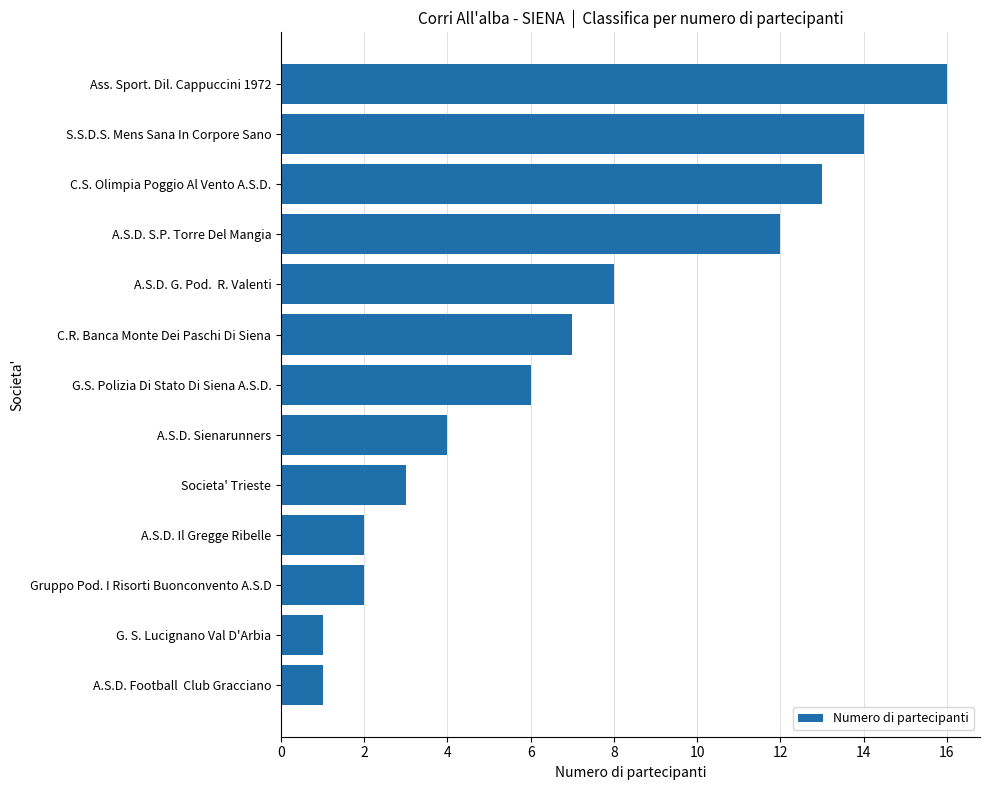

True or false: the data shows 16 at Ass. Sport. Dil. Cappuccini 1972.

True